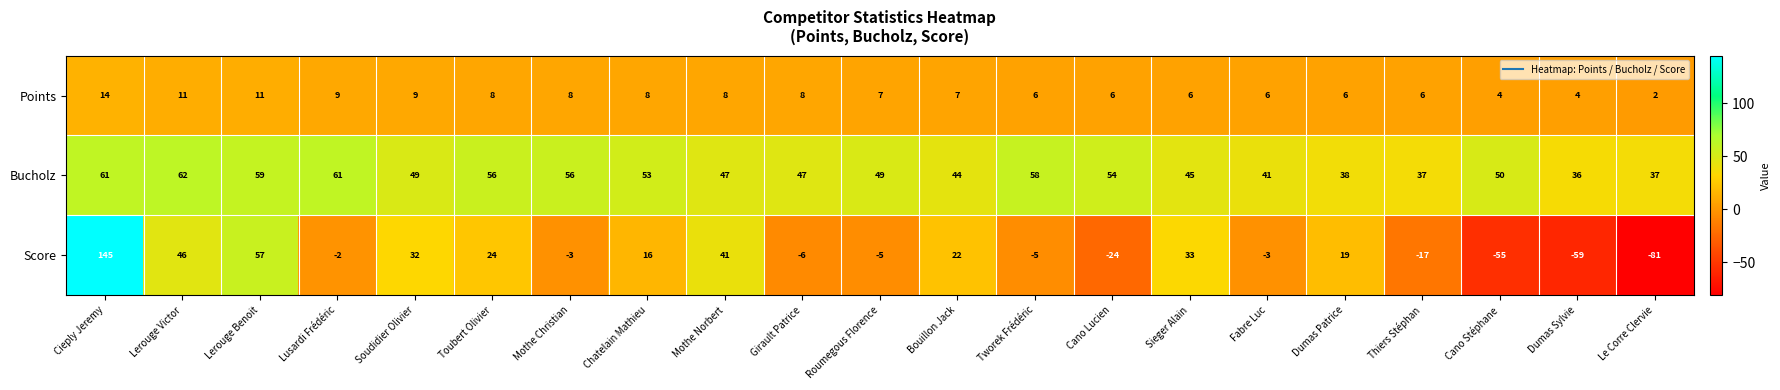

The Score series shows -2 at Fabre Luc. True or false?

False